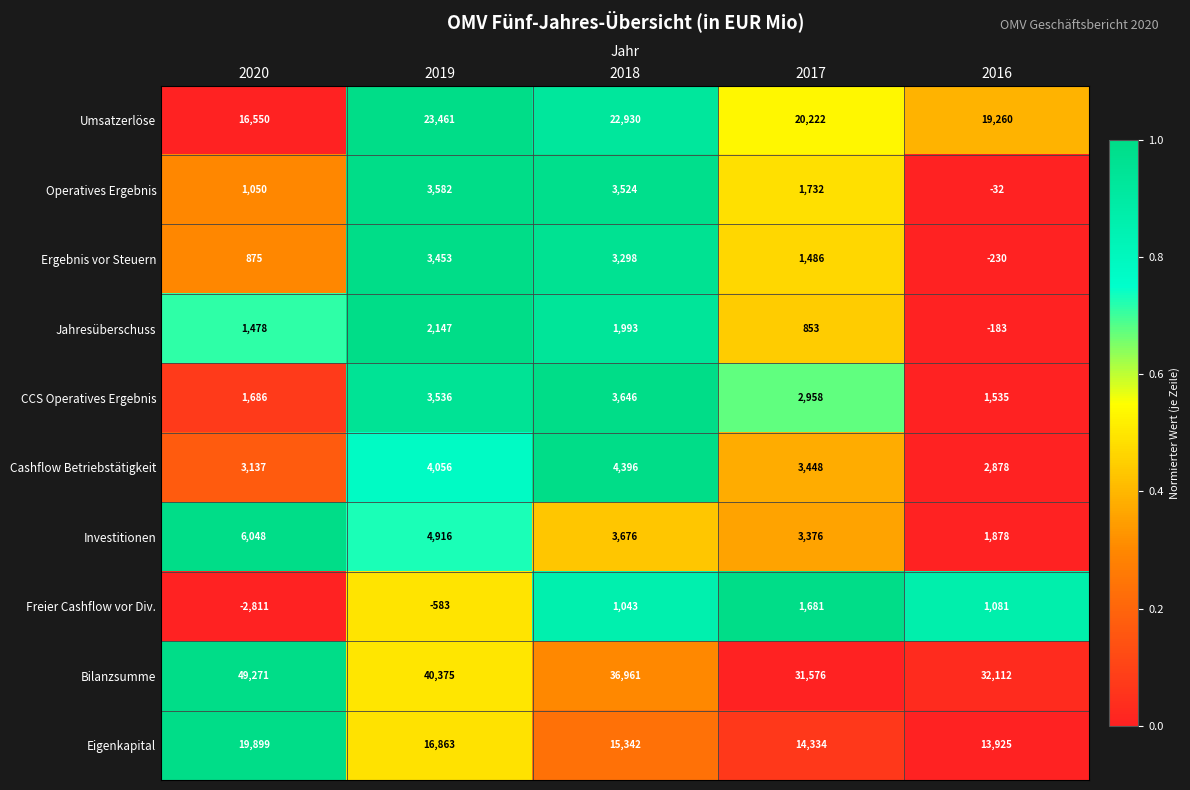

True or false: Ergebnis vor Steuern has a value of 1486 at 2017.

True